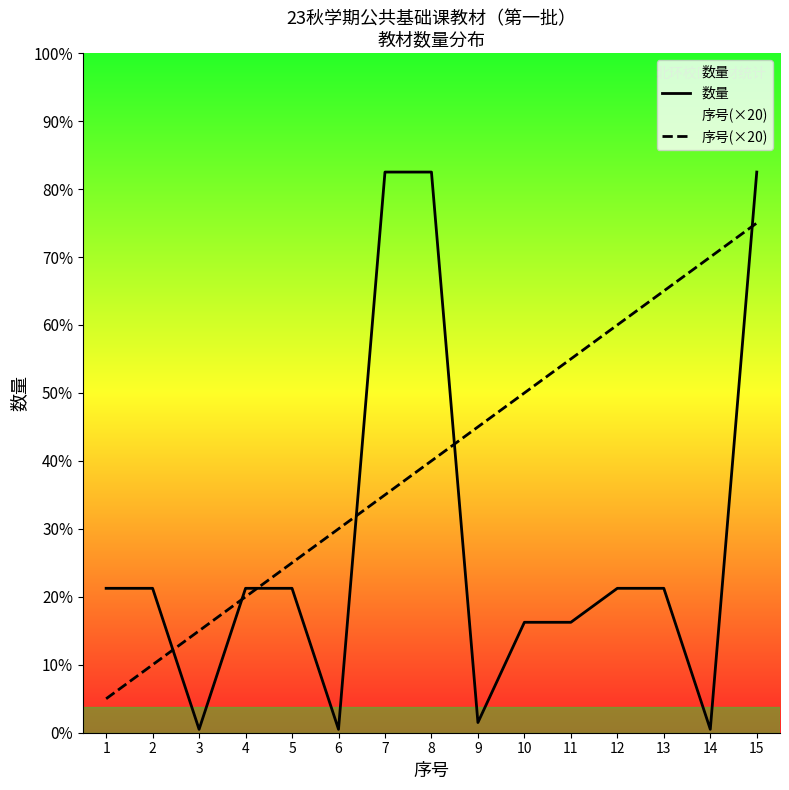

Reading right to left, what are all the values shown in this chart?

数量: 330	2	85	85	65	65	6	330	330	2	85	85	2	85	85
序号(×20): 300	280	260	240	220	200	180	160	140	120	100	80	60	40	20